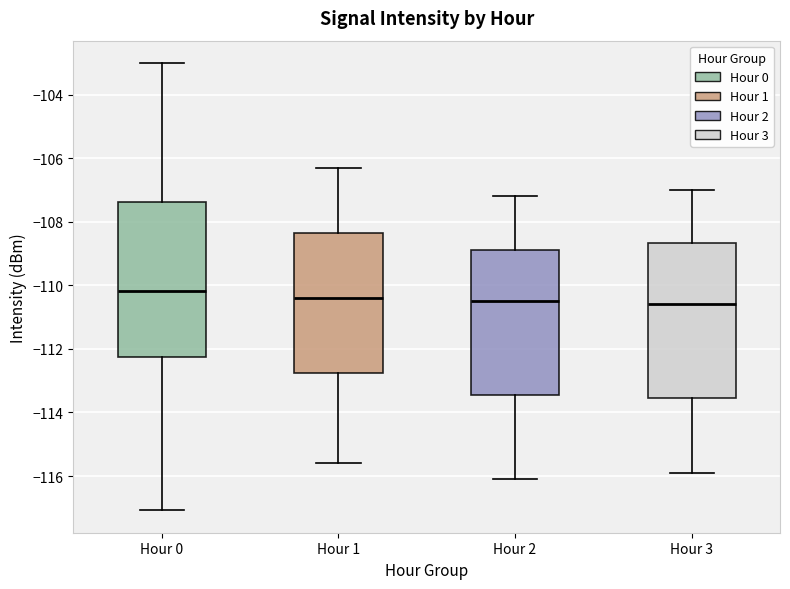

Reading left to right, transcribe this box plot: for each box, give where its median line is, the range the box spans, and where its two whiskers end, as read against the y-axis. The values are not printed on the chart, so give them approximately, as read against the axis.

Hour 0: median -110.2, box -112.2 to -107.4, whiskers -117.0 to -103.0
Hour 1: median -110.4, box -112.8 to -108.4, whiskers -115.6 to -106.2
Hour 2: median -110.4, box -113.4 to -108.8, whiskers -116.0 to -107.2
Hour 3: median -110.6, box -113.6 to -108.6, whiskers -115.8 to -107.0